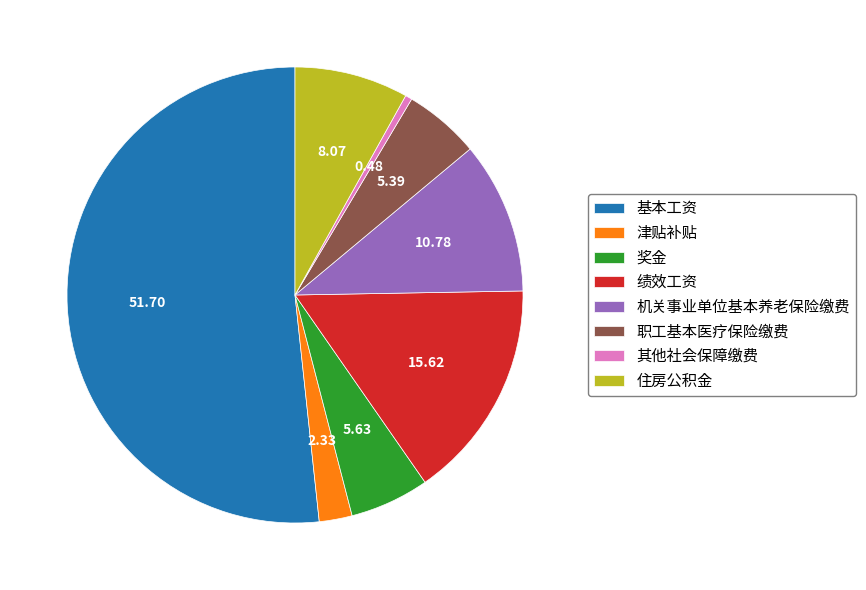

Is 基本工资 the majority of the pie?

Yes